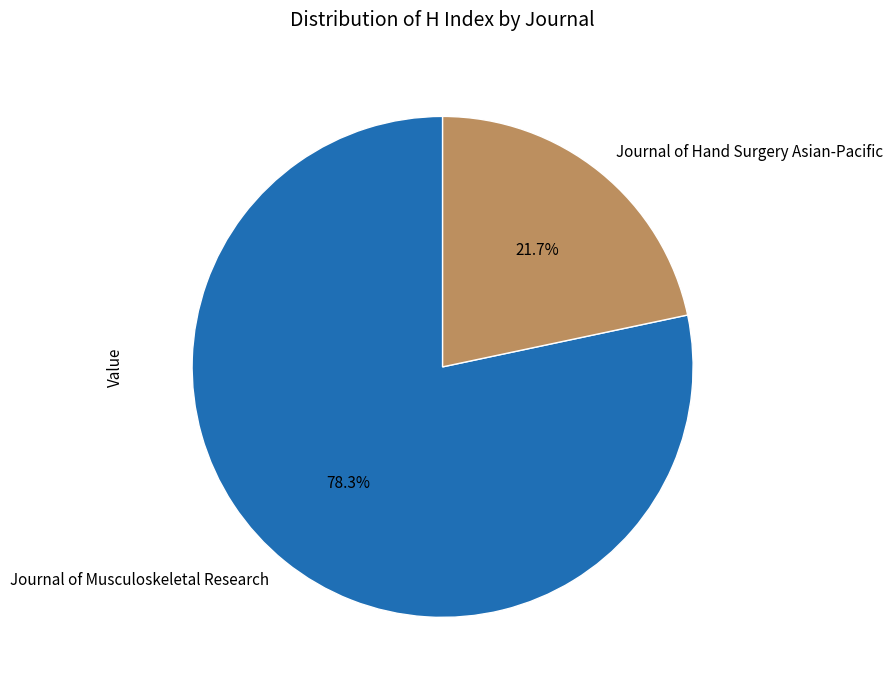

Which category has the smallest portion of the pie?

Journal of Hand Surgery Asian-Pacific